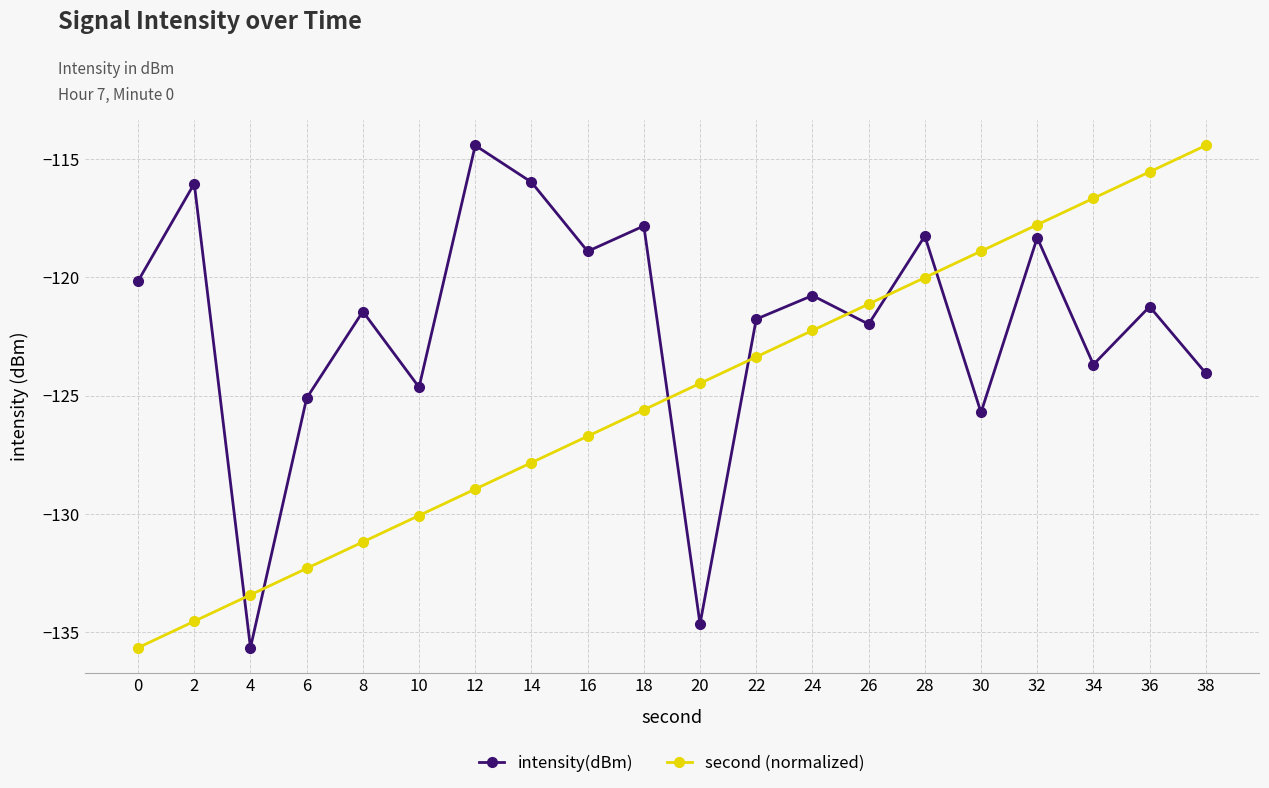

At which label does intensity(dBm) reach its minimum?

4